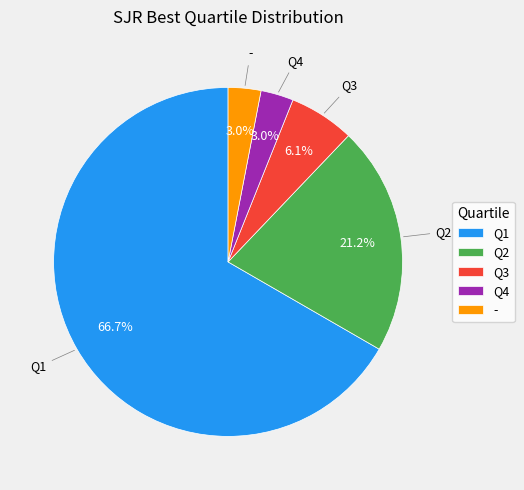

True or false: Q1 accounts for 61% of the total.

False